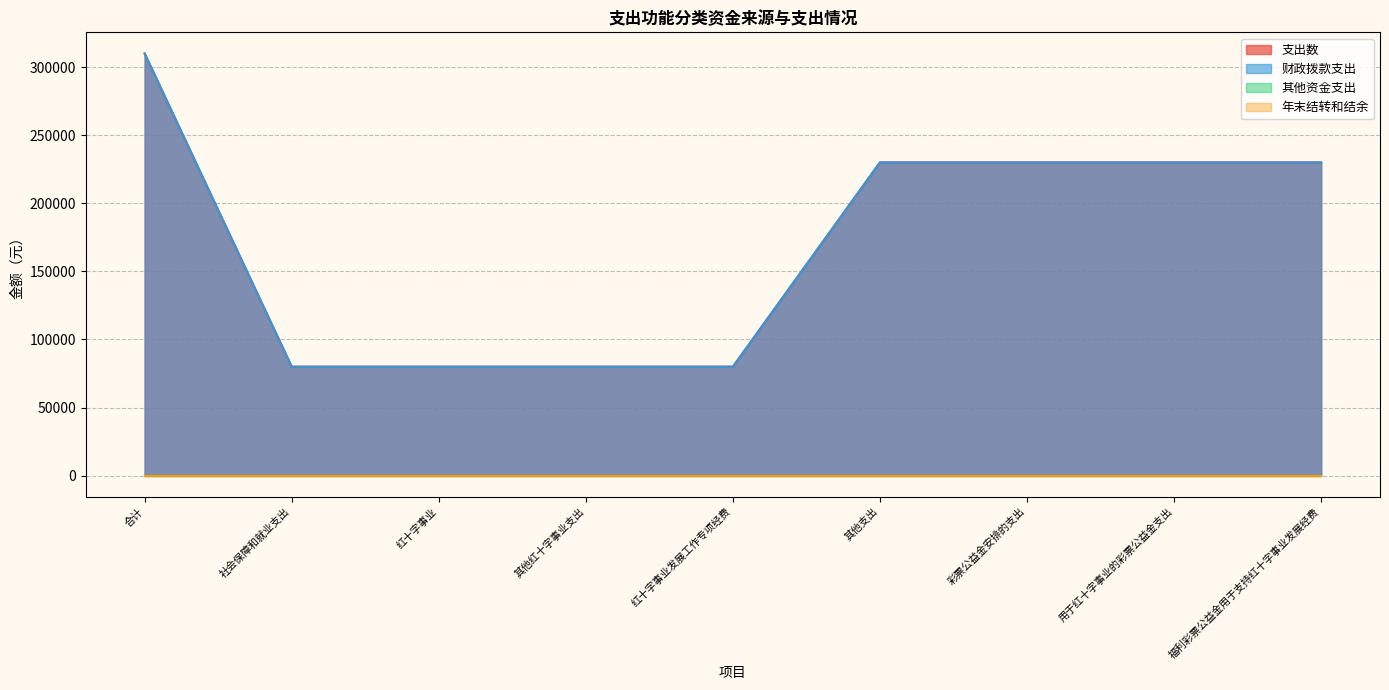

True or false: 财政拨款支出 and 支出数 cross at least once.

False